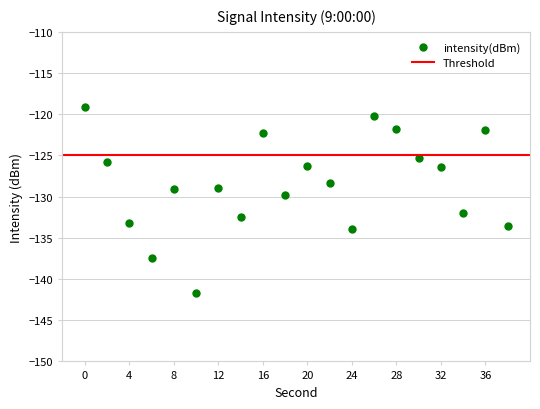

What is the change in value from 18 to 20?

+3.4